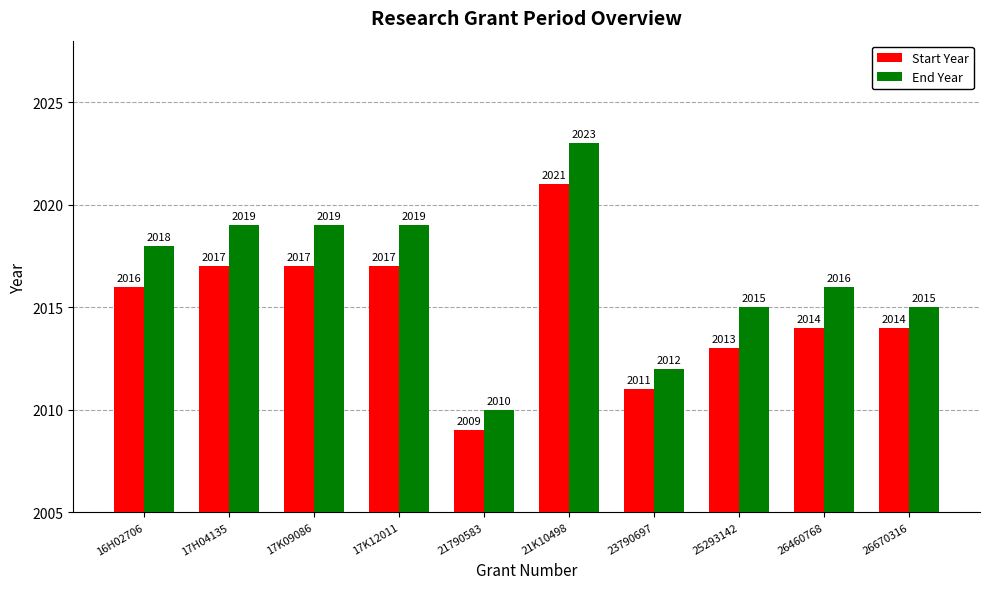

What is the total value across all series at 17K09086?

4036